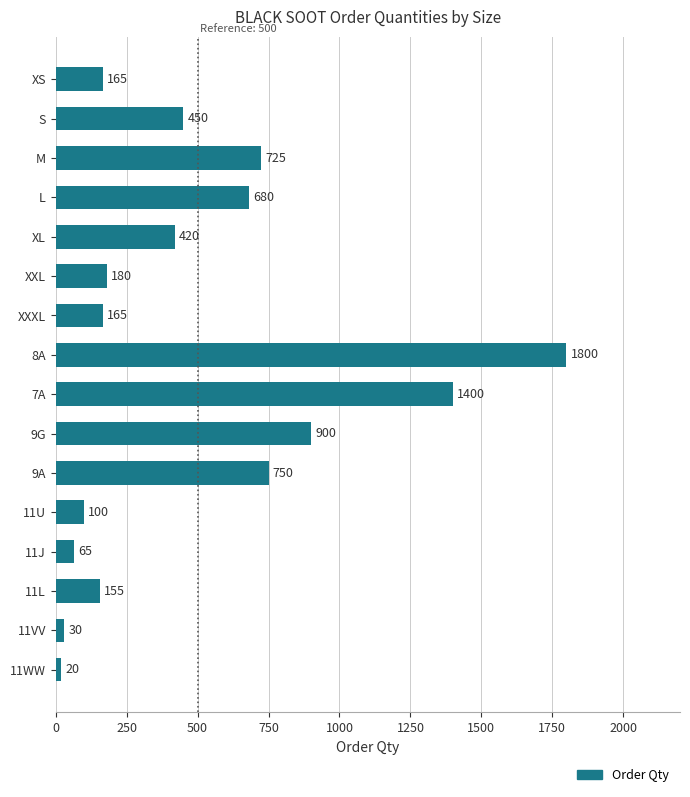

What is the change in value from XXL to 9A?

+570